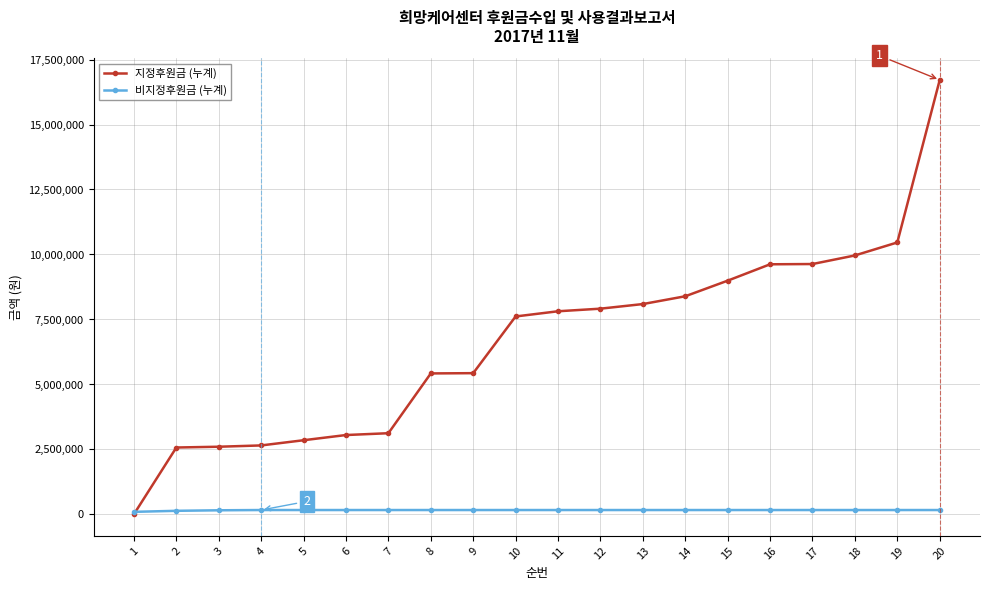

Which series changed the most between 10 and 20?

지정후원금 (누계)